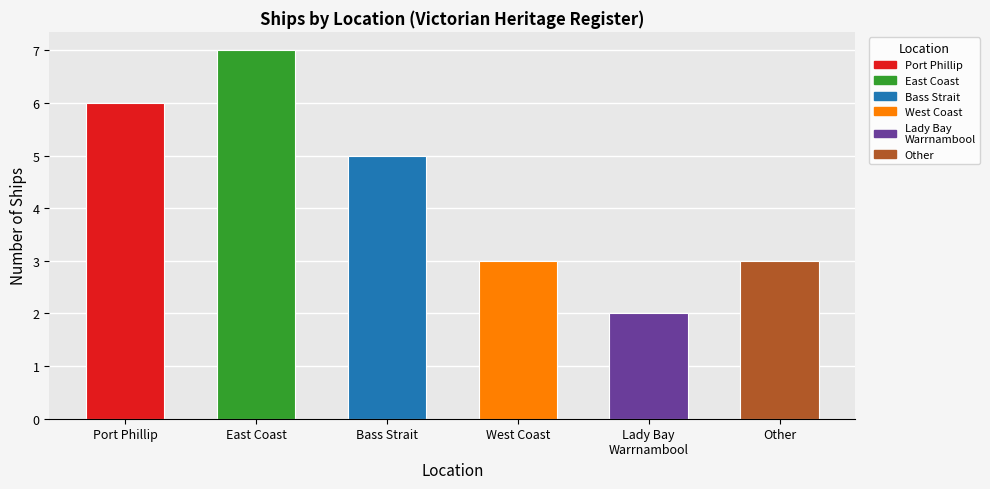

What is the approximate value at Bass Strait?

5